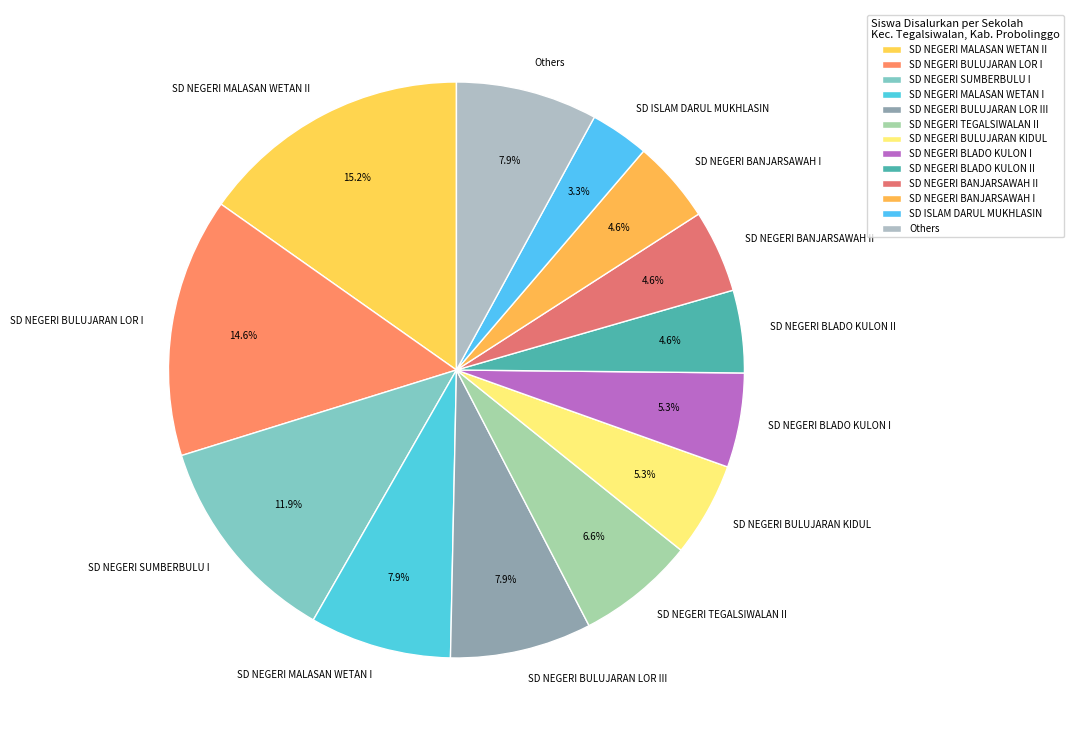

What is the smallest slice in the pie chart?

SD ISLAM DARUL MUKHLASIN